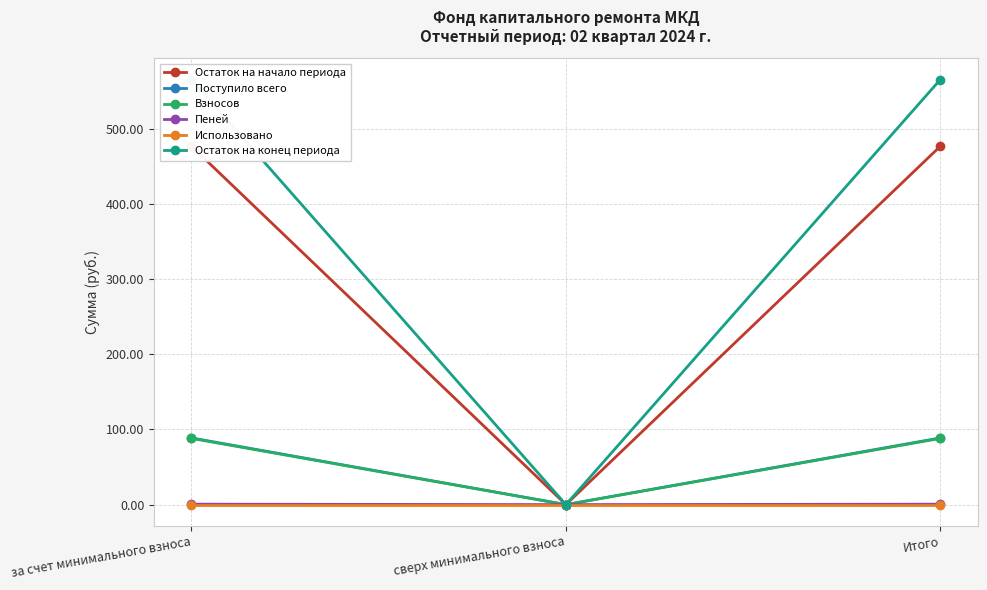

Which series changed the most between сверх минимального взноса and Итого?

Остаток на конец периода